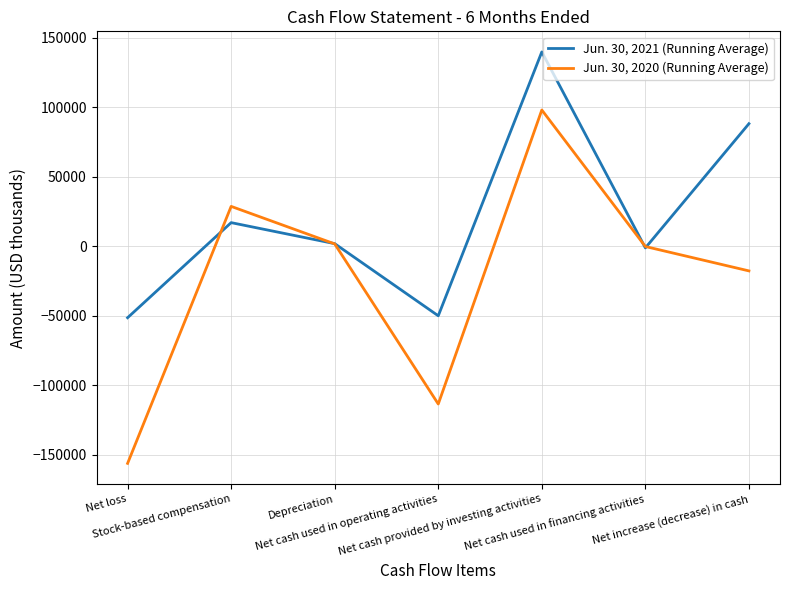

Between Net cash provided by investing activities and Net increase (decrease) in cash, which series saw the biggest shift?

Jun. 30, 2020 (Running Average)